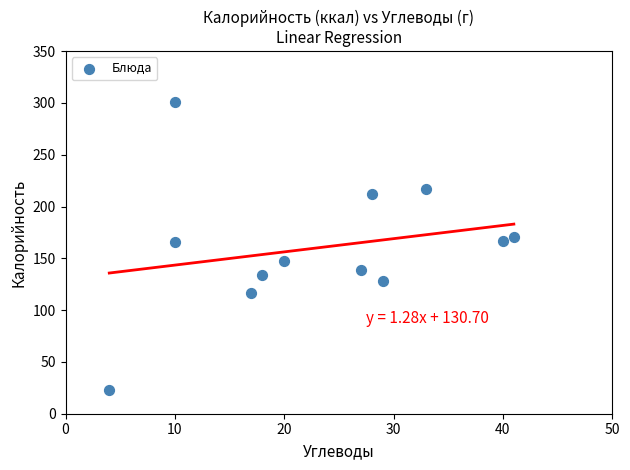

What is the range of X values (max minus min)?

37